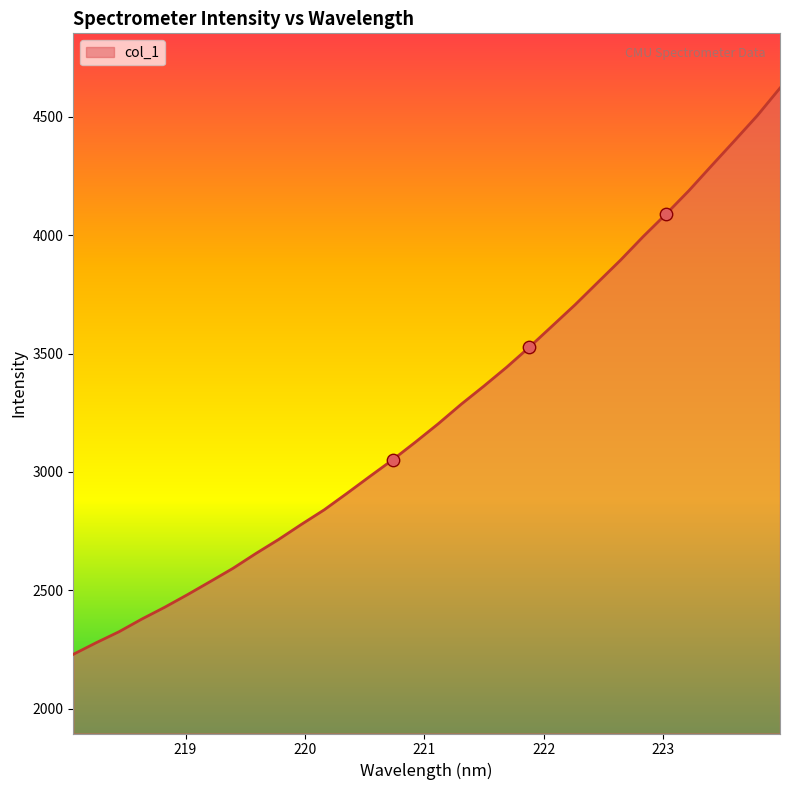

What is the difference between the maximum and minimum values?

2392.5